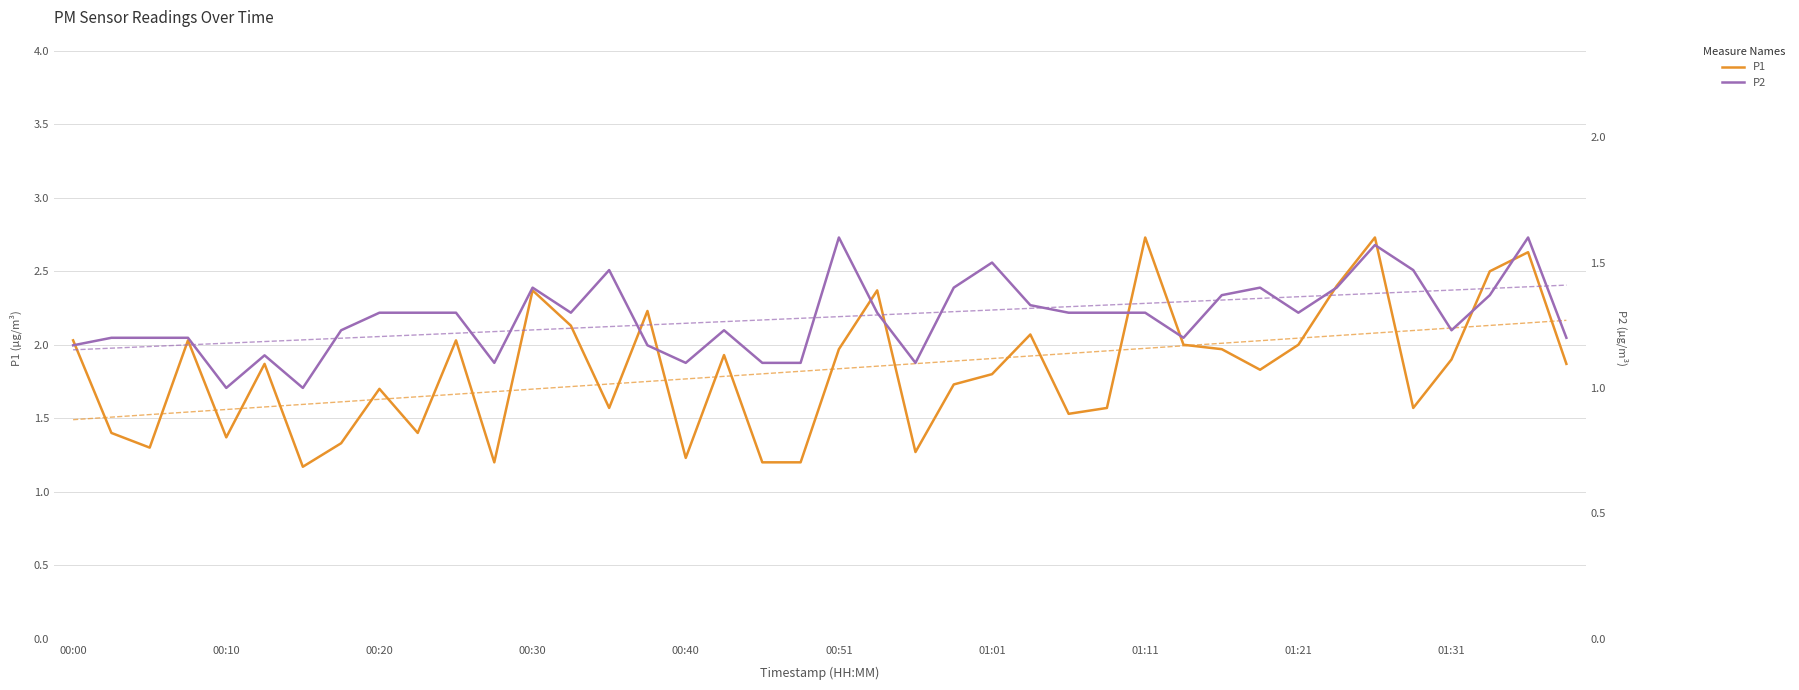

Which series has the largest total across all categories?

P1